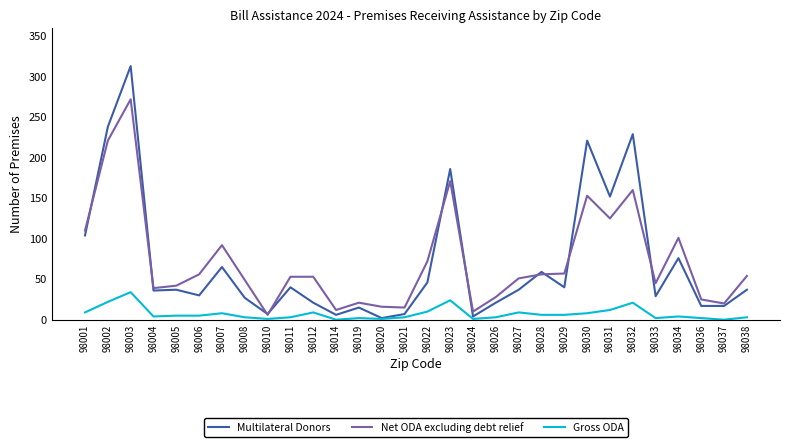

What is the difference between the Gross ODA values at 98030 and 98024?

7